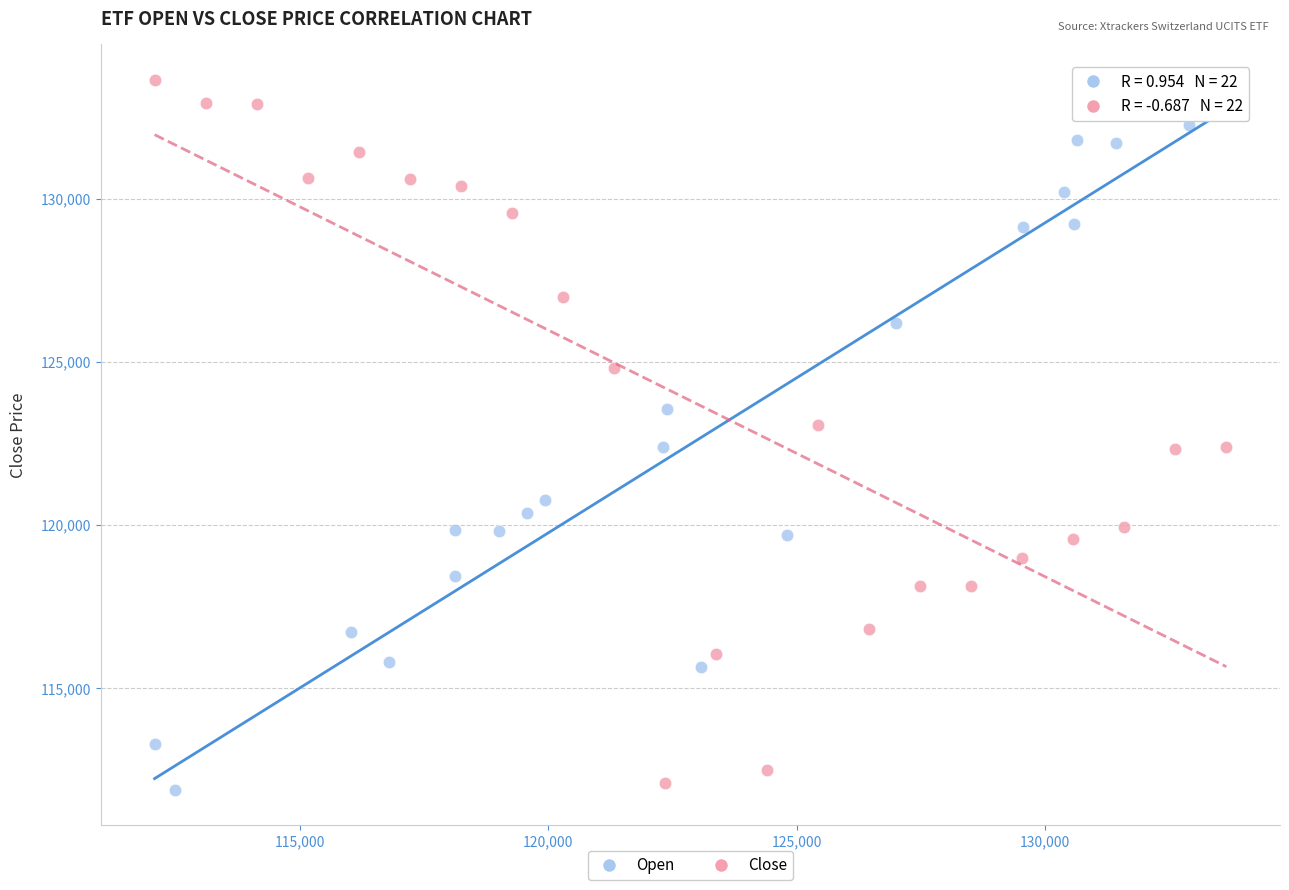

What are all the series names shown in the legend?

Open, Close